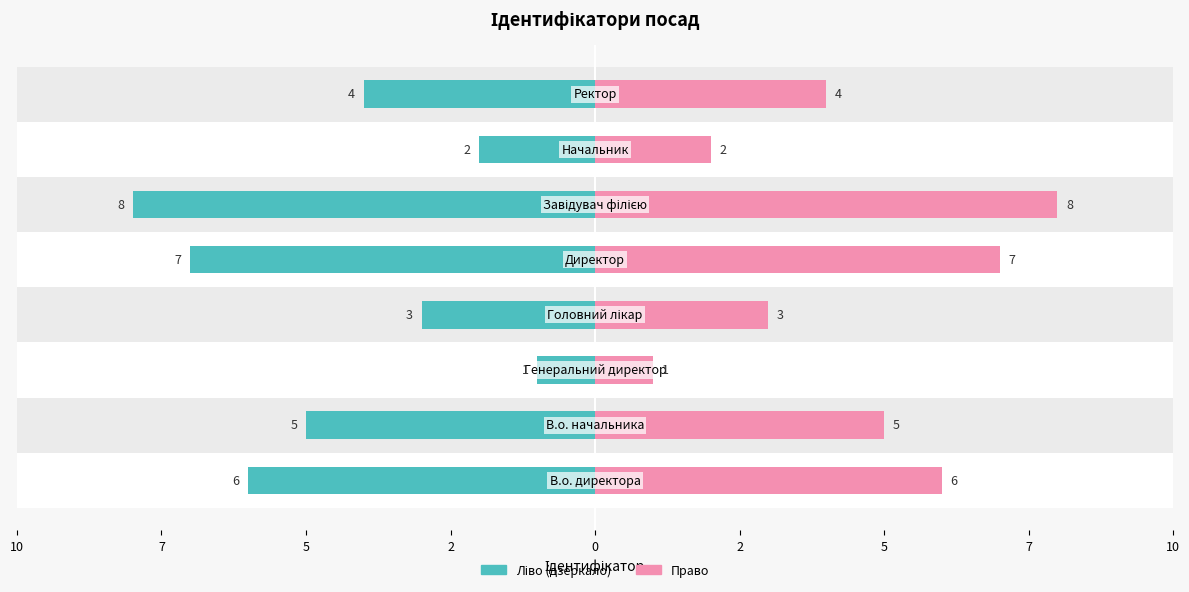

Between 10 and 5, which is larger?

5